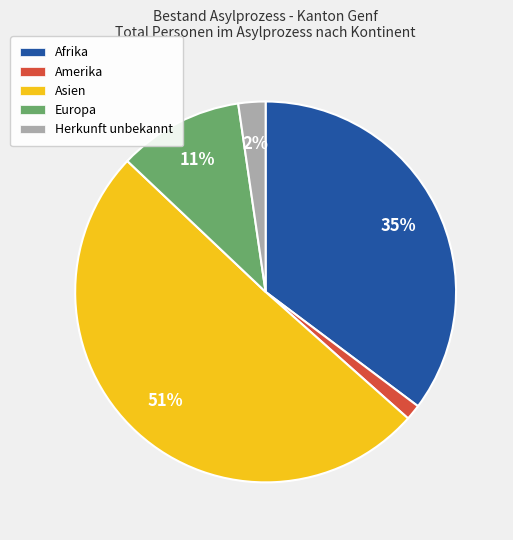

Does Herkunft unbekannt represent more than half of the total?

No